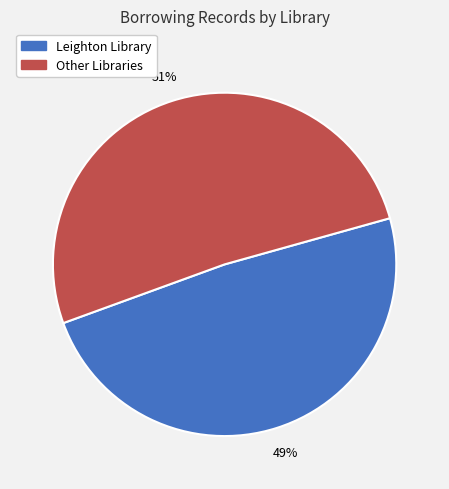

Is there a majority slice in this chart?

Yes